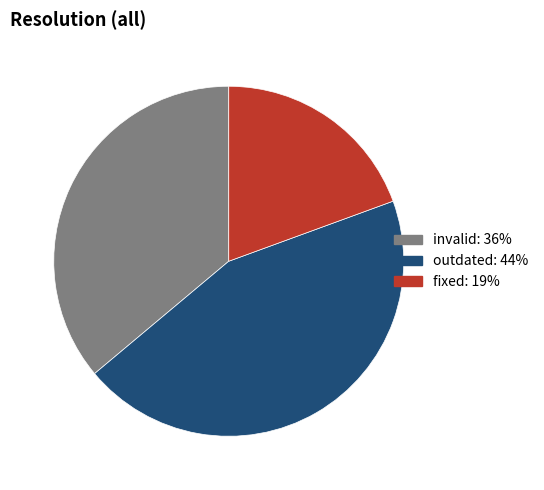

Combined, do outdated and invalid account for over 50%?

Yes